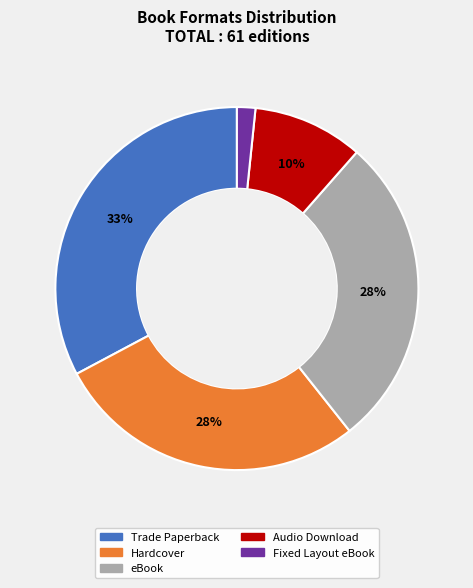

Is there any slice that represents more than half of the pie?

No